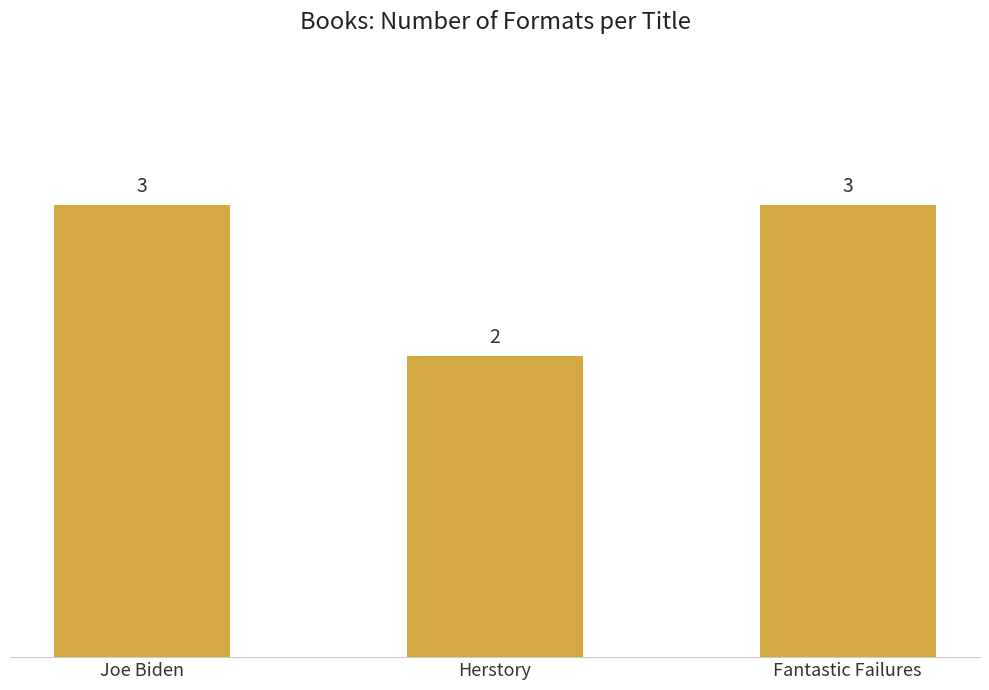

What position from the right is Fantastic Failures?

1